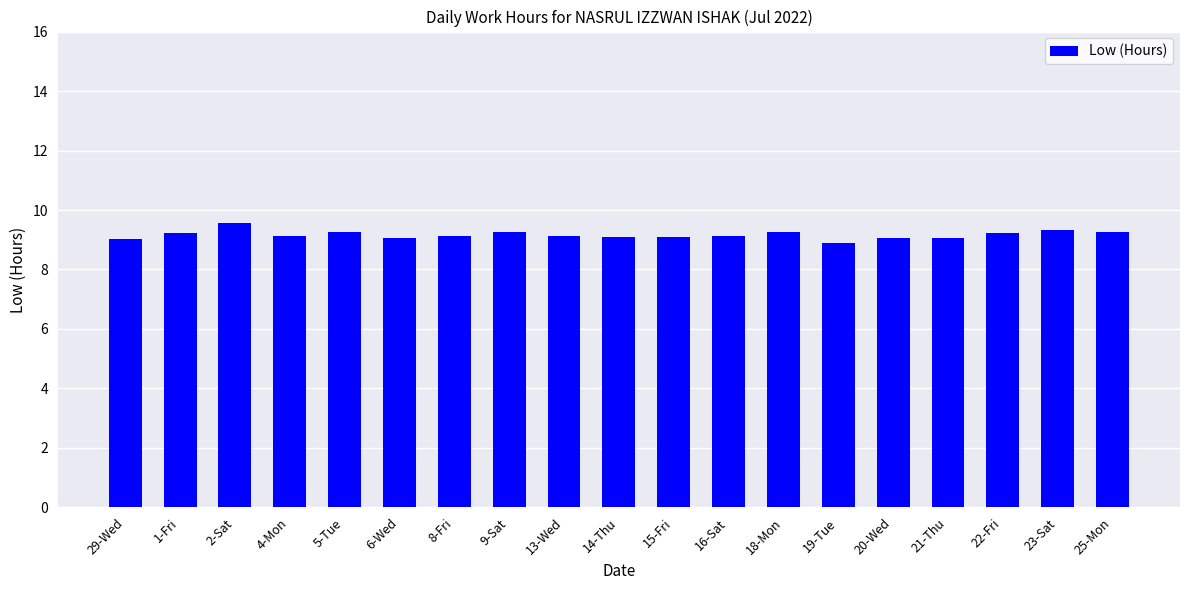

At which category does the chart reach its minimum across all series?

19-Tue